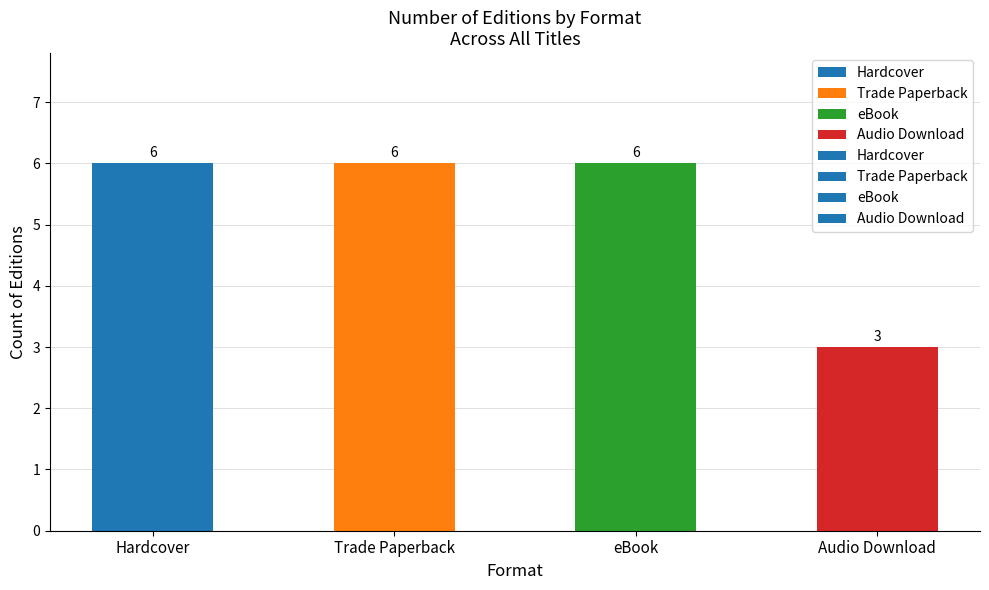

Is it true that the value at Audio Download is 3?

True